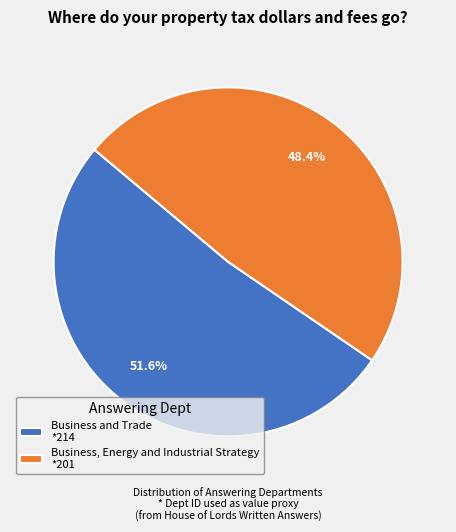

Which category has the biggest portion of the pie?

Business and Trade